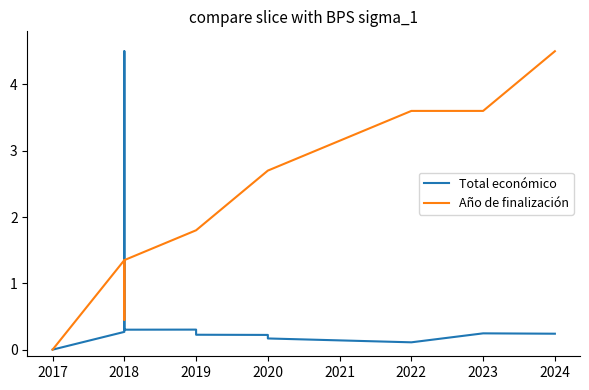

What is the value of the Año de finalización point at the 4th from the left?

1.3